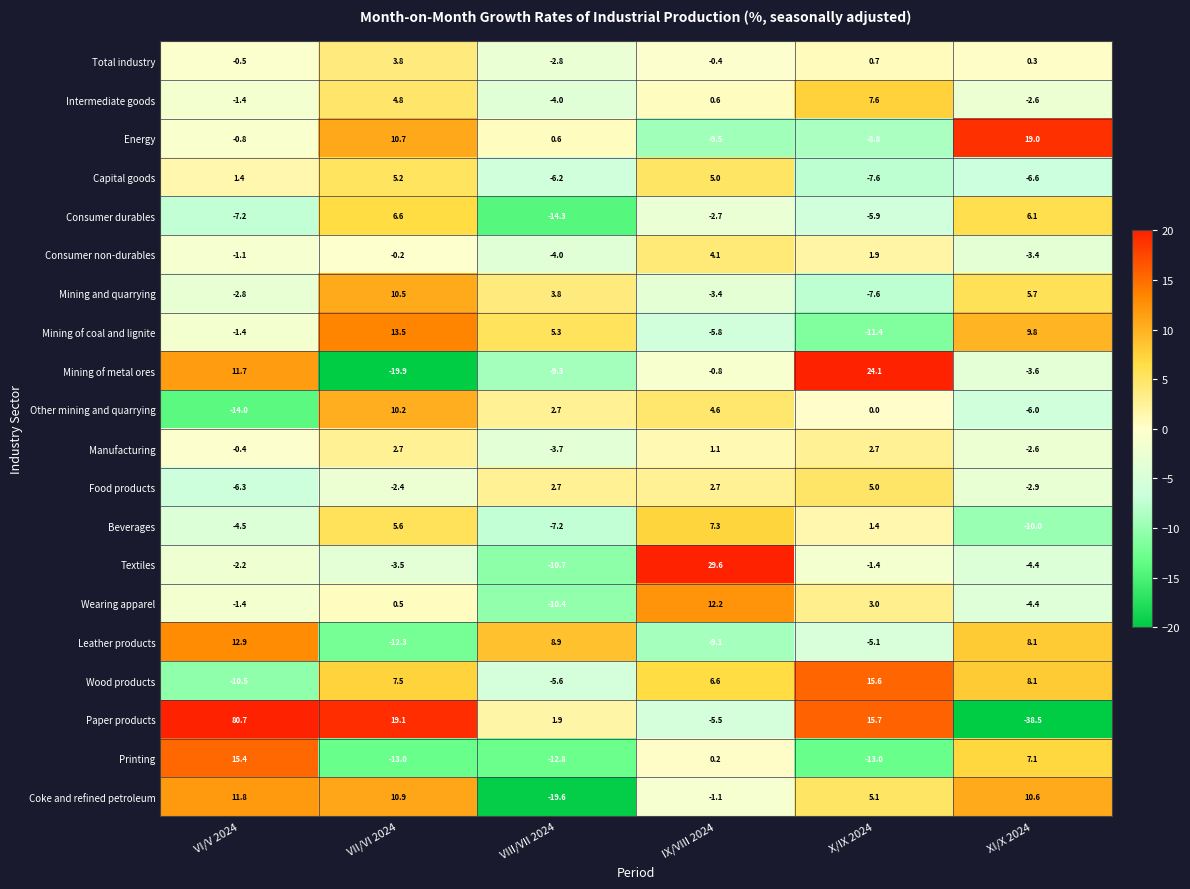

How many data points in Food products are above 2?

3